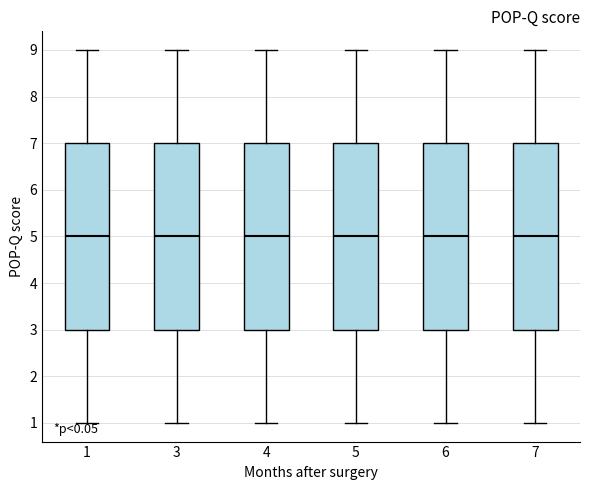

Where does the median line of the box at x = 7 sit on the y-axis? The values are not printed on the chart, so give them approximately, as read against the axis.

5